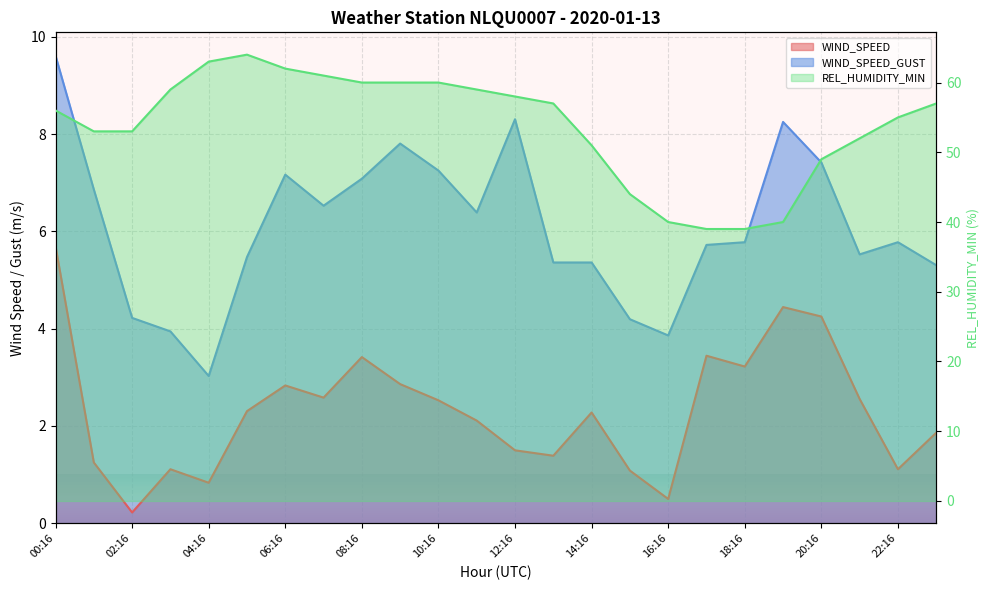

Reading left to right, list all the values displayed in this chart.

WIND_SPEED: 00:16=5.7	01:16=1.2	02:16=0.2	03:16=1.1	04:16=0.8	05:16=2.3	06:16=2.8	07:16=2.6	08:16=3.4	09:16=2.9	10:16=2.5	11:16=2.1	12:16=1.5	13:16=1.4	14:16=2.3	15:16=1.1	16:16=0.5	17:16=3.4	18:16=3.2	19:16=4.4	20:16=4.2	21:16=2.6	22:16=1.1	23:16=1.9
WIND_SPEED_GUST: 00:16=9.6	01:16=6.9	02:16=4.2	03:16=3.9	04:16=3.0	05:16=5.5	06:16=7.2	07:16=6.5	08:16=7.1	09:16=7.8	10:16=7.2	11:16=6.4	12:16=8.3	13:16=5.4	14:16=5.4	15:16=4.2	16:16=3.9	17:16=5.7	18:16=5.8	19:16=8.2	20:16=7.4	21:16=5.5	22:16=5.8	23:16=5.3
REL_HUMIDITY_MIN: 00:16=56.0	01:16=53.0	02:16=53.0	03:16=59.0	04:16=63.0	05:16=64.0	06:16=62.0	07:16=61.0	08:16=60.0	09:16=60.0	10:16=60.0	11:16=59.0	12:16=58.0	13:16=57.0	14:16=51.0	15:16=44.0	16:16=40.0	17:16=39.0	18:16=39.0	19:16=40.0	20:16=49.0	21:16=52.0	22:16=55.0	23:16=57.0